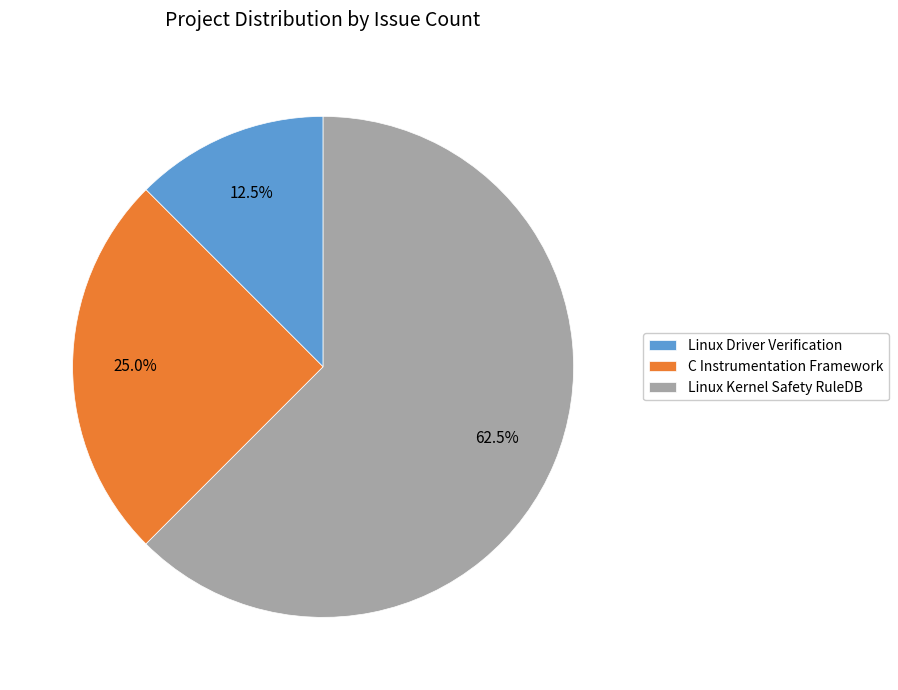

What is the ratio of the value at C Instrumentation Framework to the value at Linux Driver Verification?

2.0